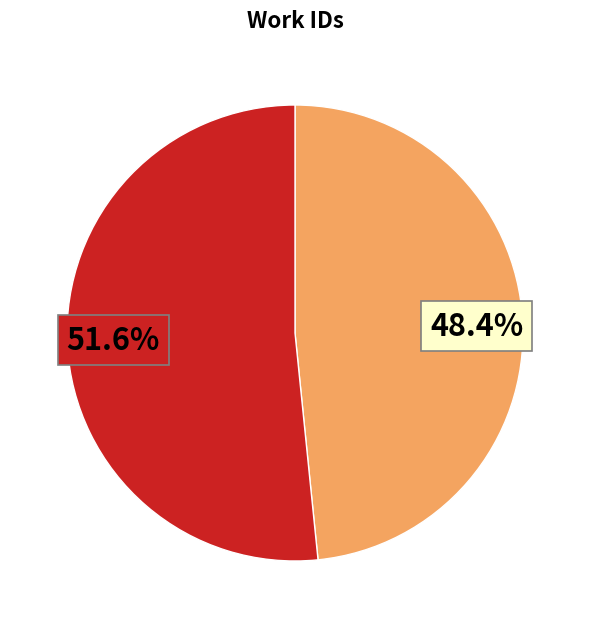

Is there any slice that represents more than half of the pie?

Yes